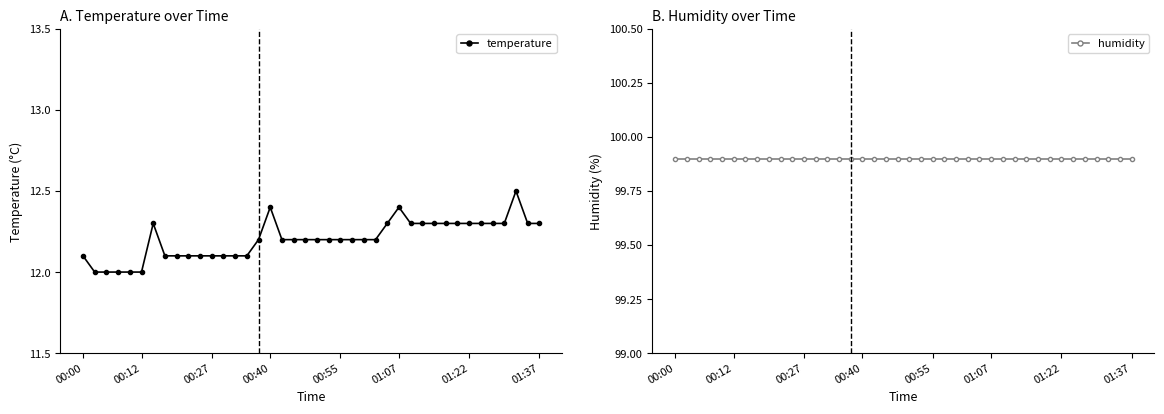

True or false: temperature has a value of 3.4 at 01:37.

False